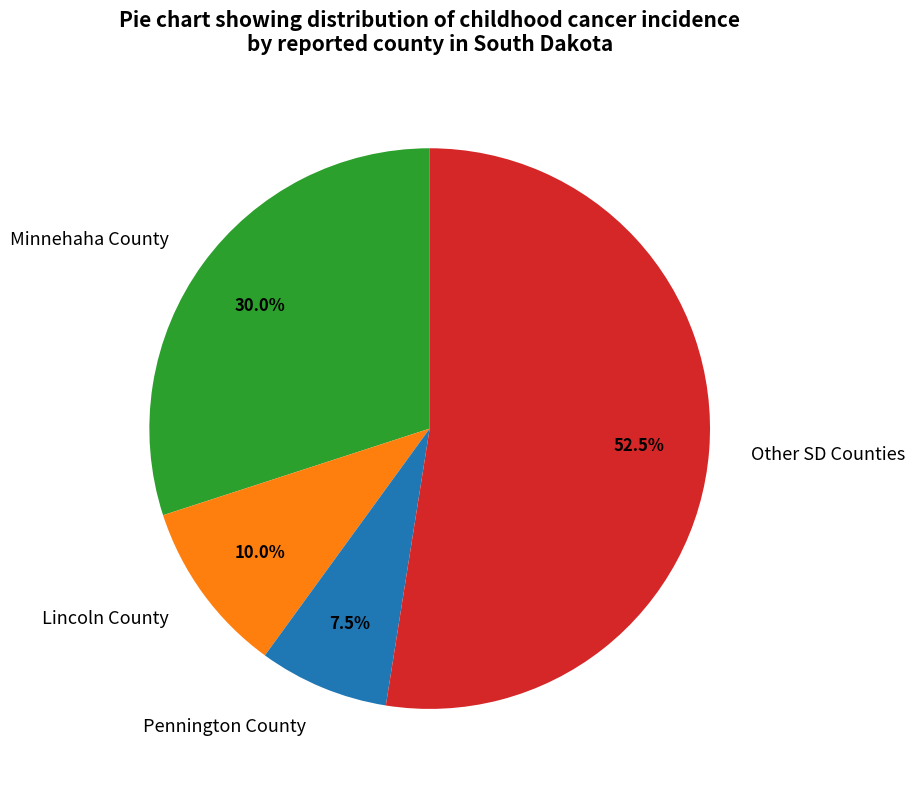

To the nearest percent, what is the difference between the Minnehaha County and Lincoln County slice percentages?

20%